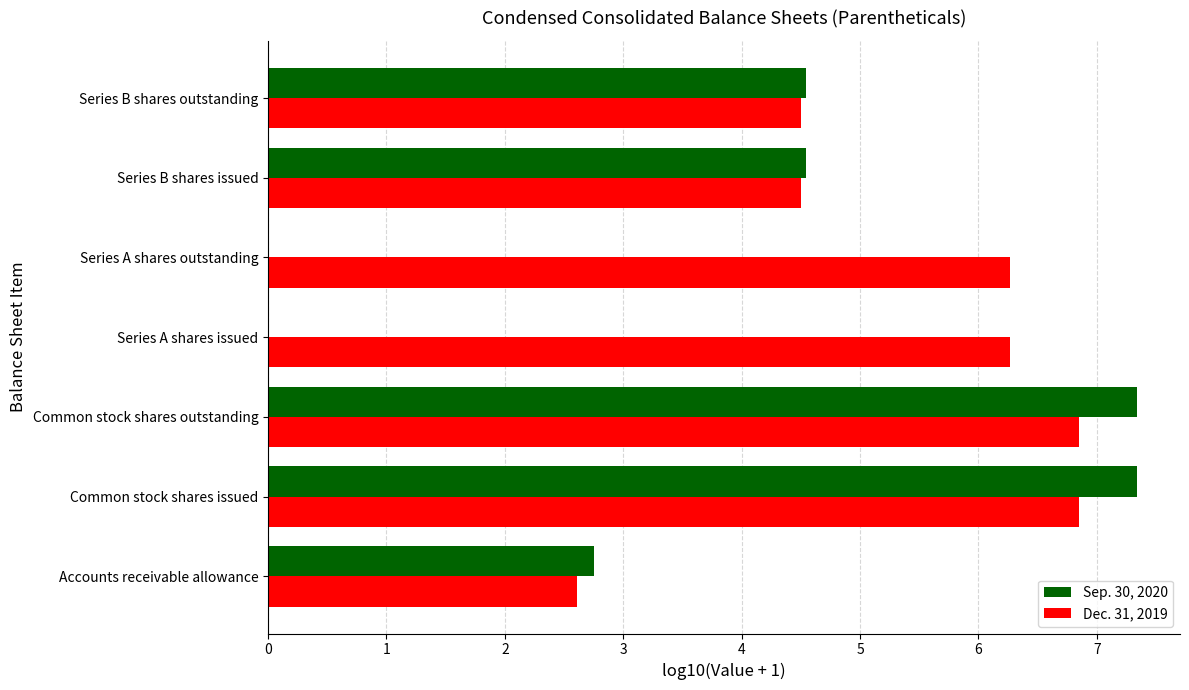

Between Series A shares outstanding and Series B shares issued, which series saw the biggest shift?

Sep. 30, 2020